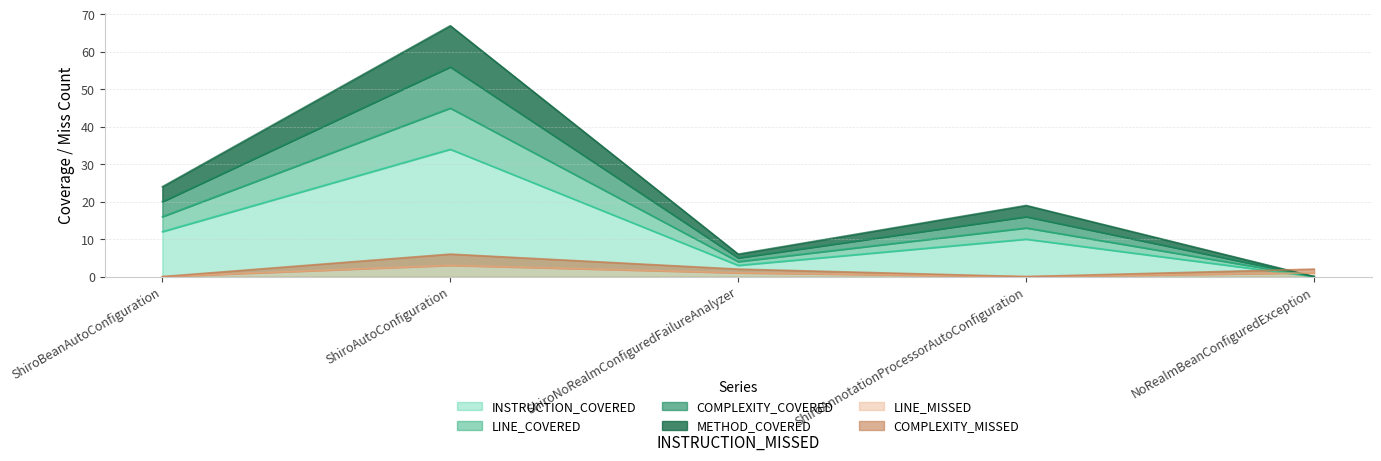

At which label does INSTRUCTION_COVERED reach its peak?

ShiroAutoConfiguration